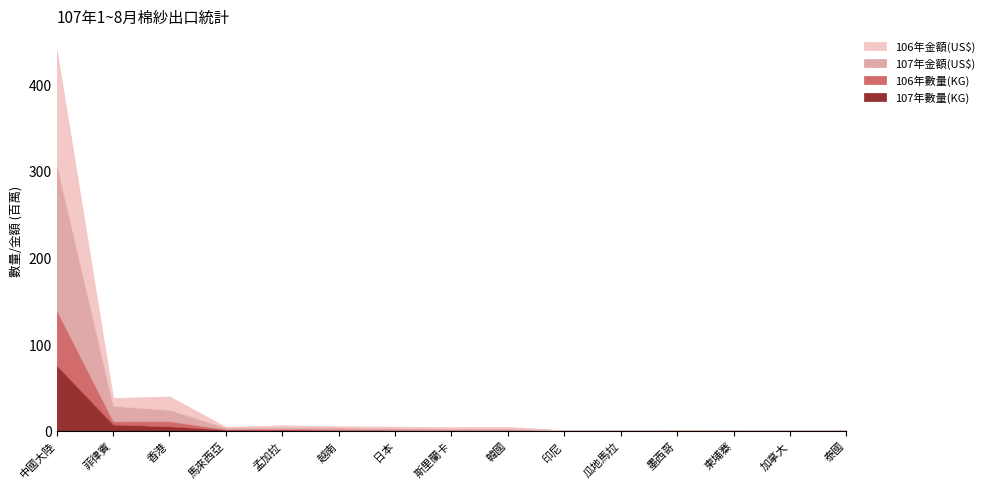

How many values in the 107年數量(KG) series are below 444127?

7